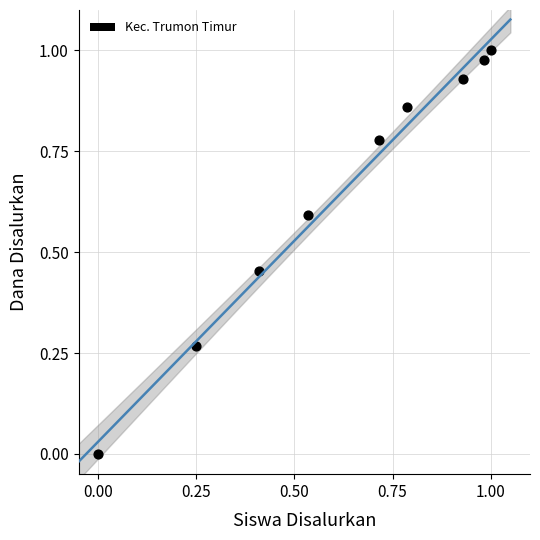

What is the average X value?

0.6